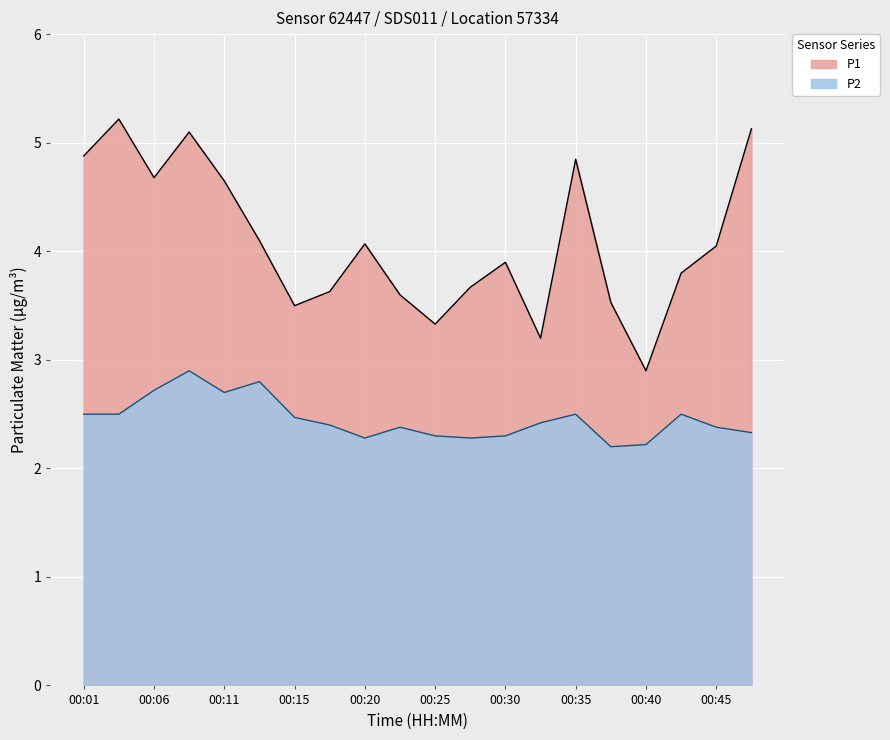

Which series has the largest total across all categories?

P1